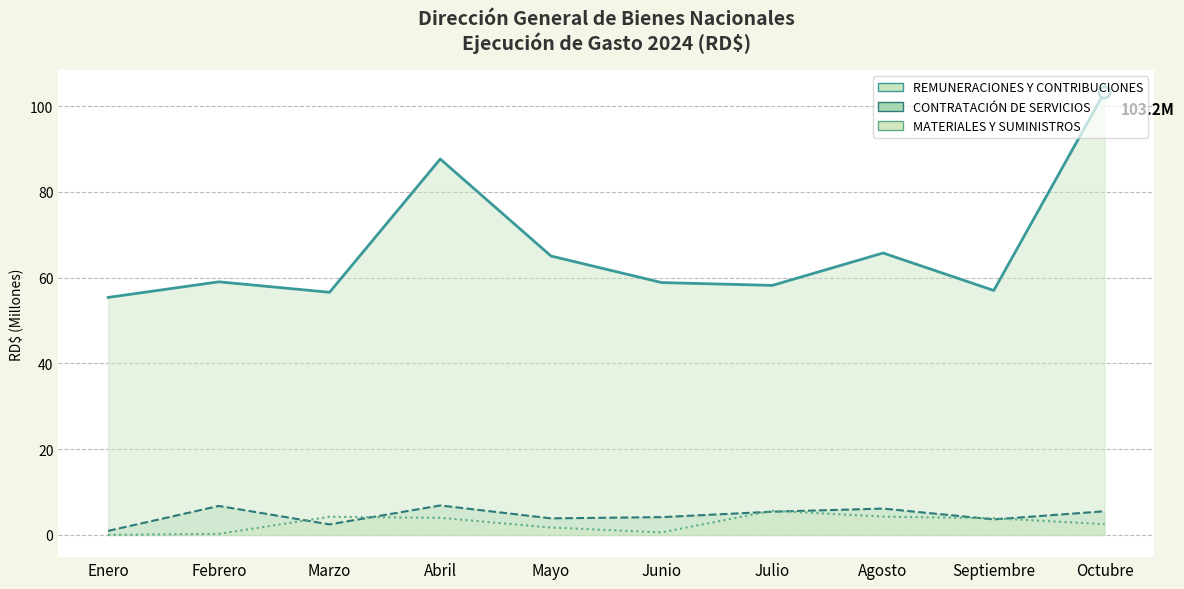

What is the label of the 9th point from the right?

Febrero